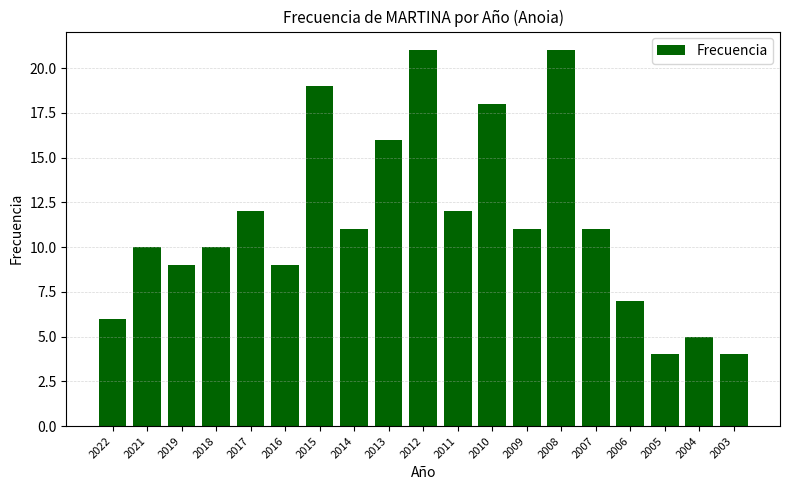

The chart shows a value of 32 at 2010. True or false?

False